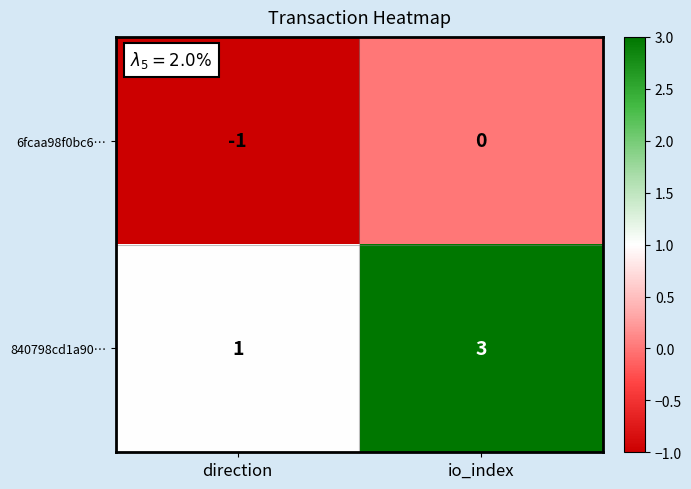

What is the maximum value shown in the chart?

3